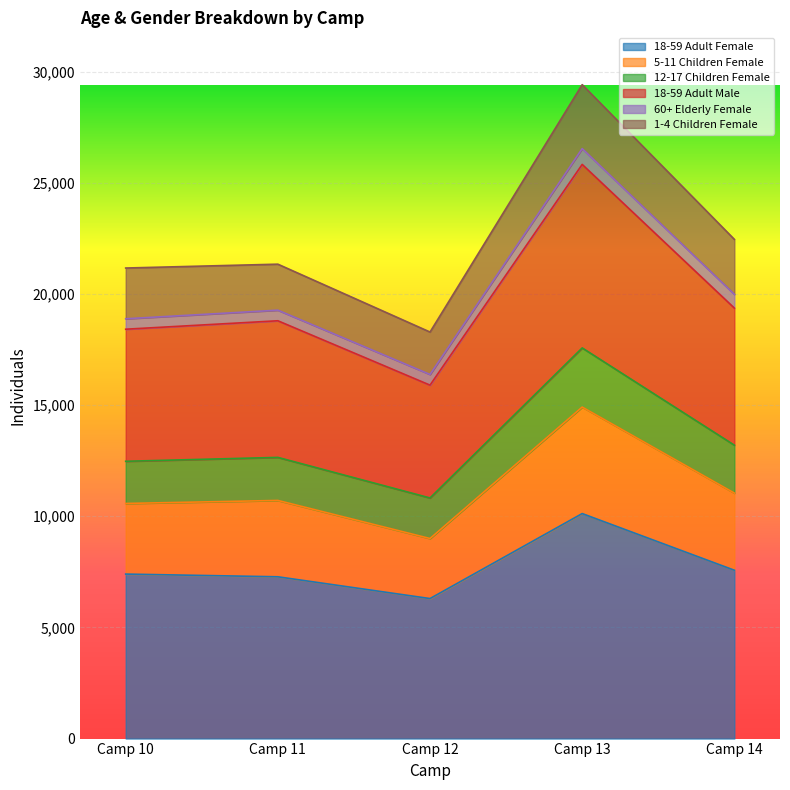

The value of 18-59 Adult Female at Camp 10 is 10578. True or false?

False